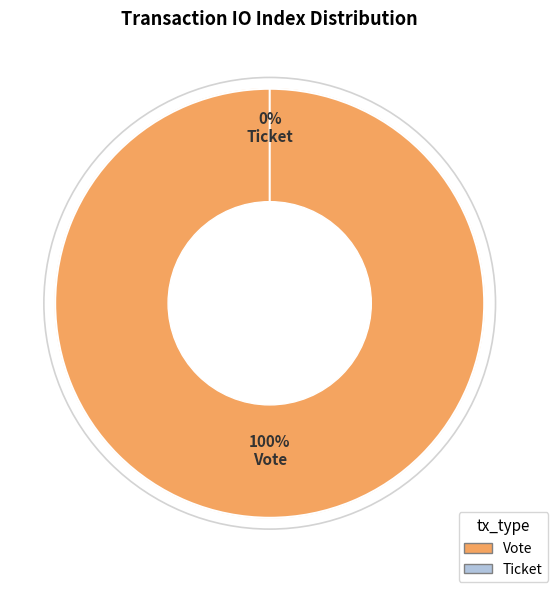

How many segments does this pie chart have?

2